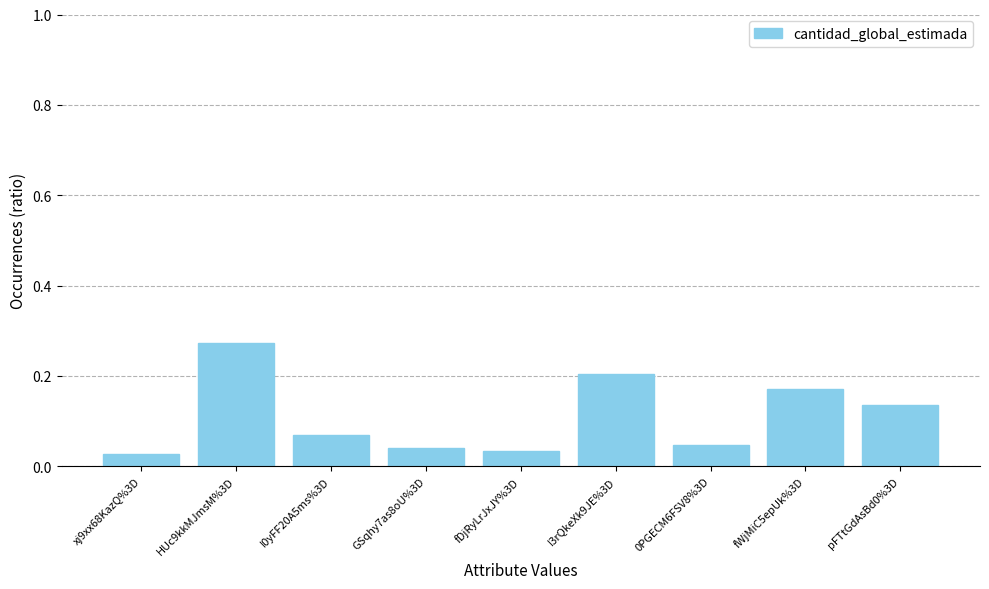

Which has a higher value, pFTtGdAsBd0%3D or HUc9kkMJmsM%3D?

HUc9kkMJmsM%3D